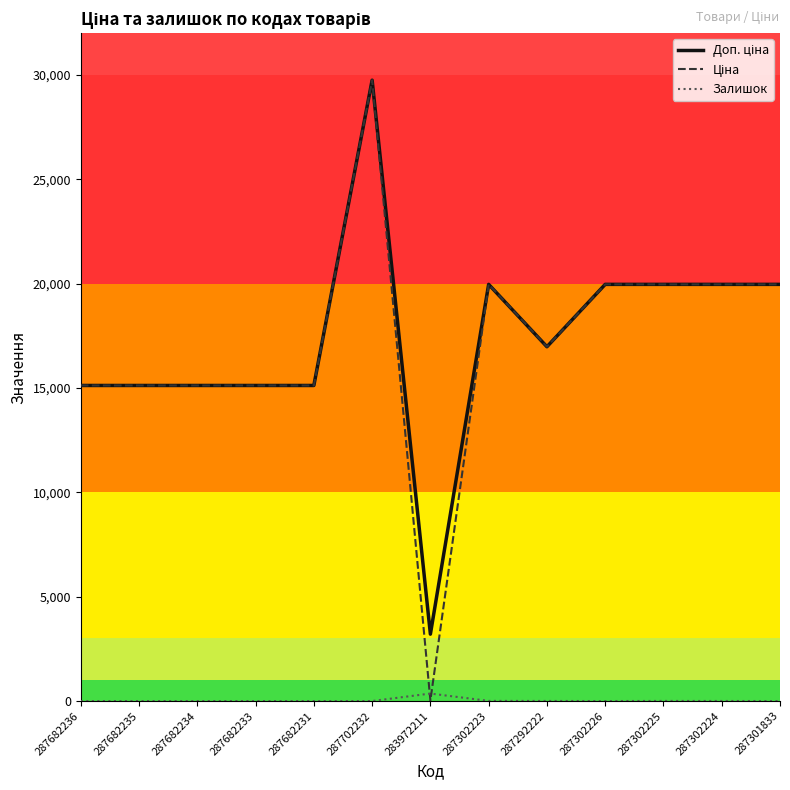

What is the spread (max minus min) of values at 287682235?

15120.0